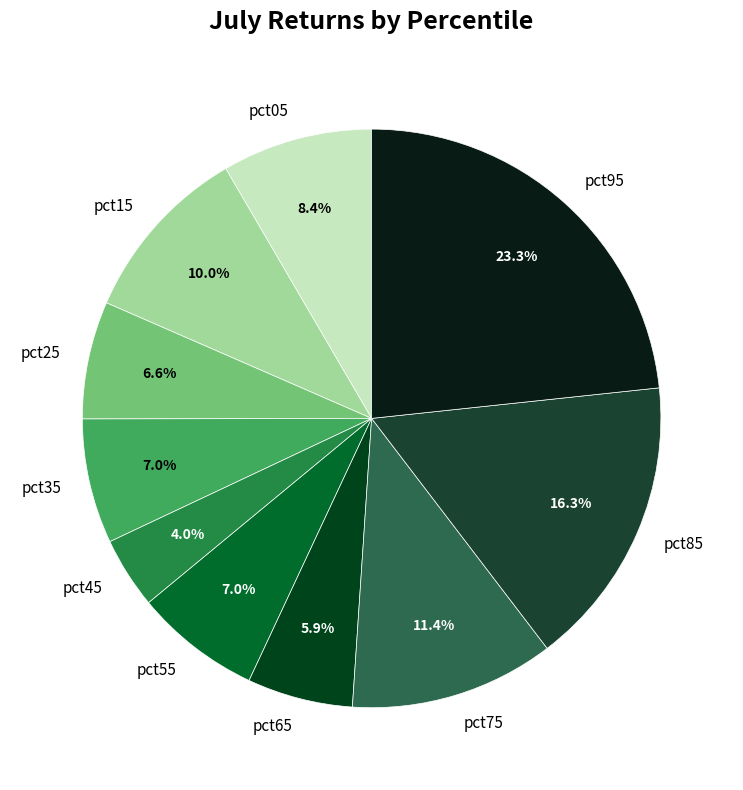

What portion of the pie excludes pct15?

90.0%